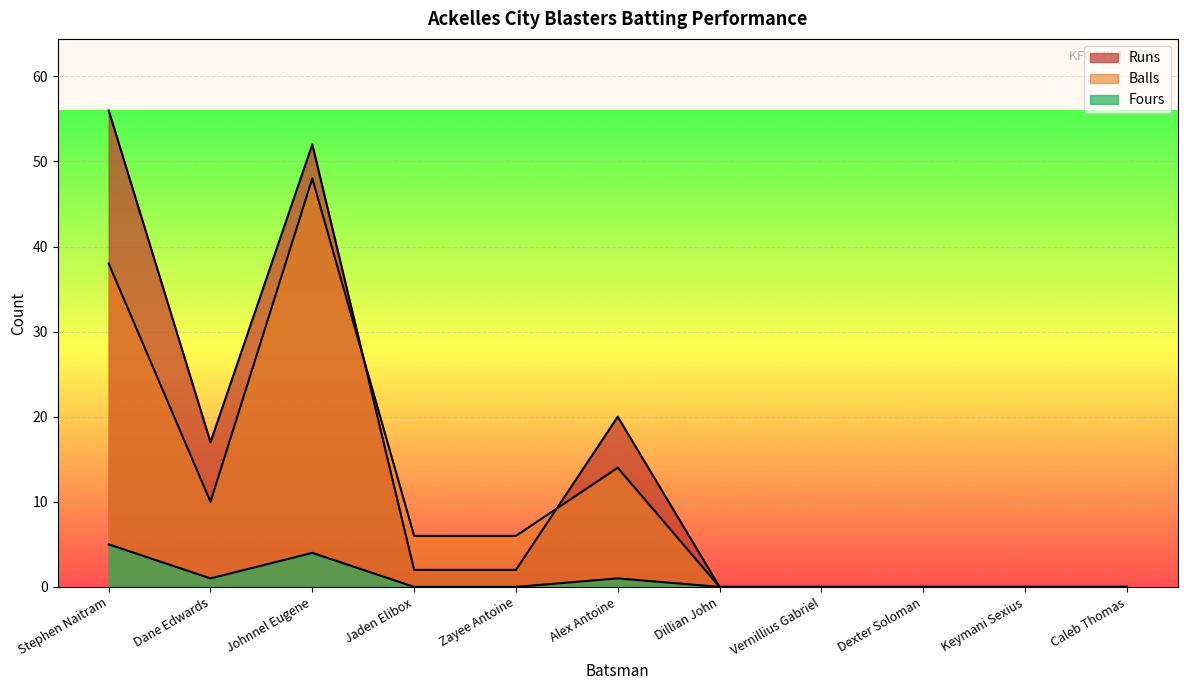

What is the label of the 1st point from the left?

Stephen Naitram